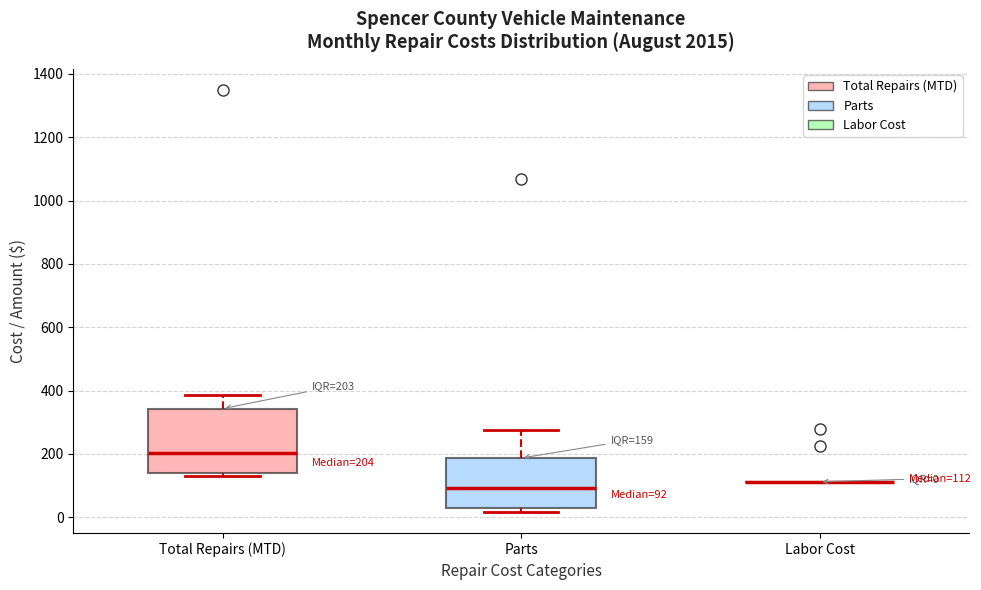

Comparing the boxes themselves (not the whiskers), which one is the tallest?

Total Repairs (MTD)